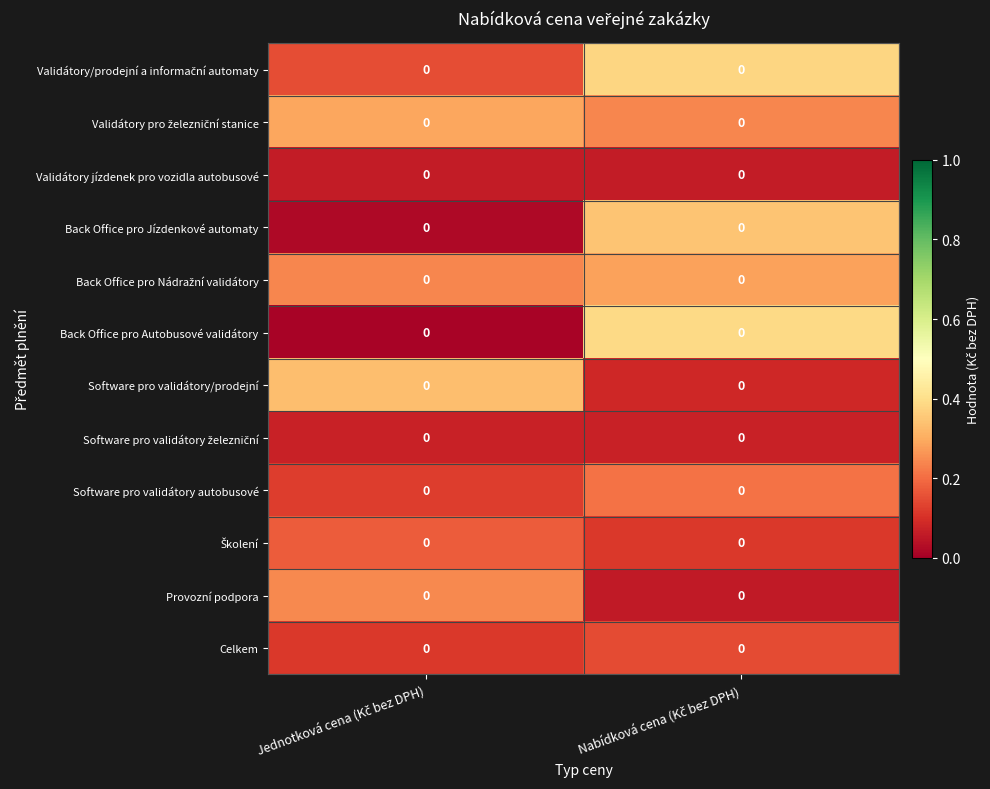

The value of Validátory pro železniční stanice at Jednotková cena (Kč bez DPH) is 0.3. True or false?

True